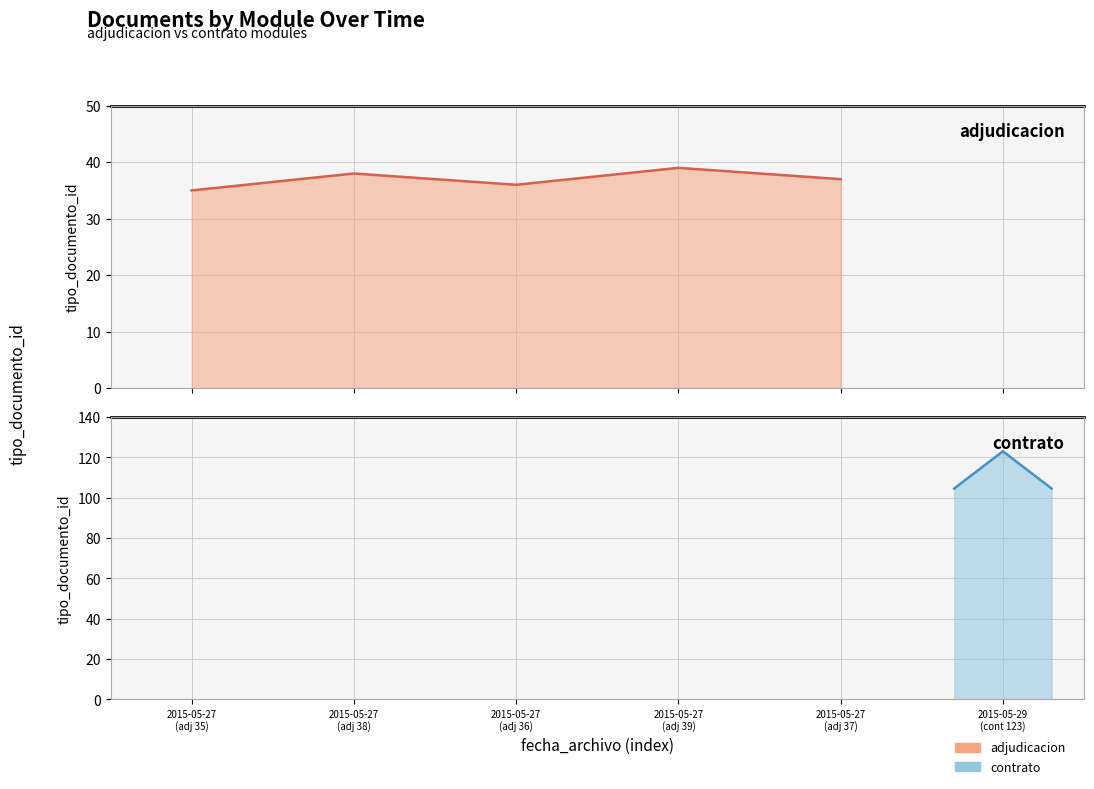

Between 2015-05-27
(adj 37) and 2015-05-27
(adj 35), which is larger?

2015-05-27
(adj 37)